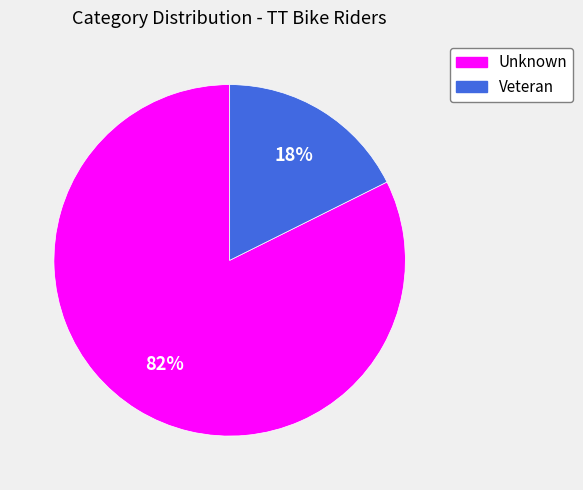

How many slices are in this pie chart?

2